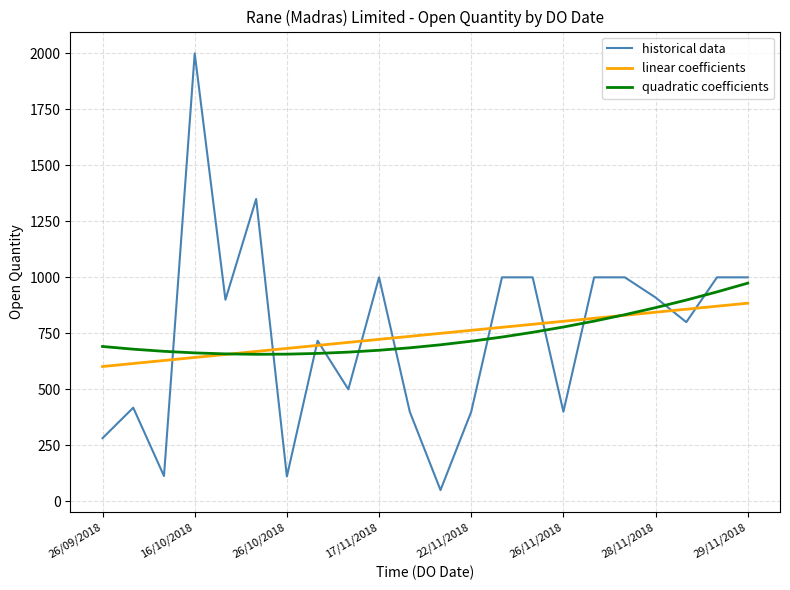

How many intersections are there between historical data and linear coefficients?

11